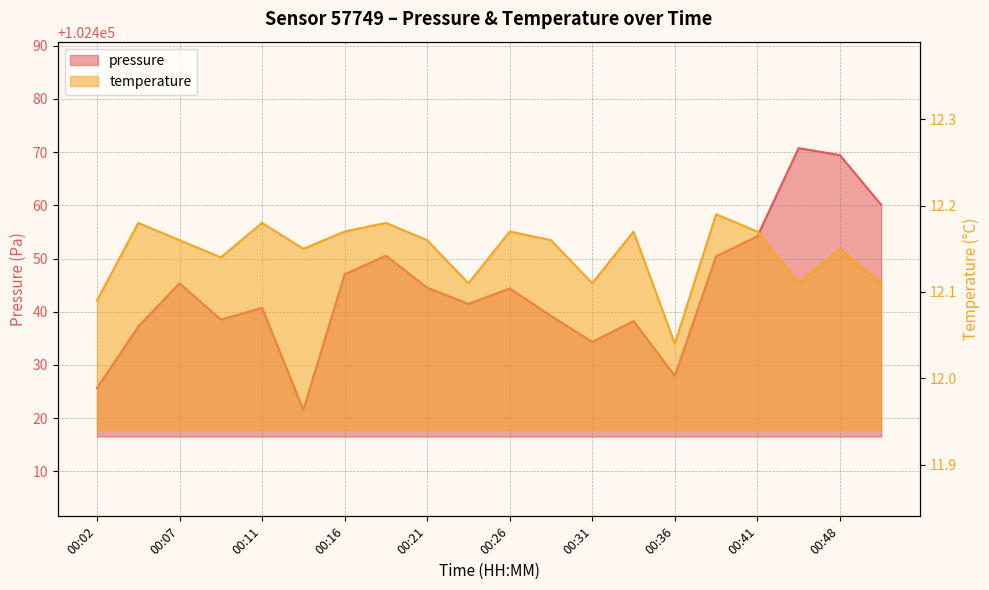

In pressure, how many points are lower than both neighbors (excluding endpoints)?

5